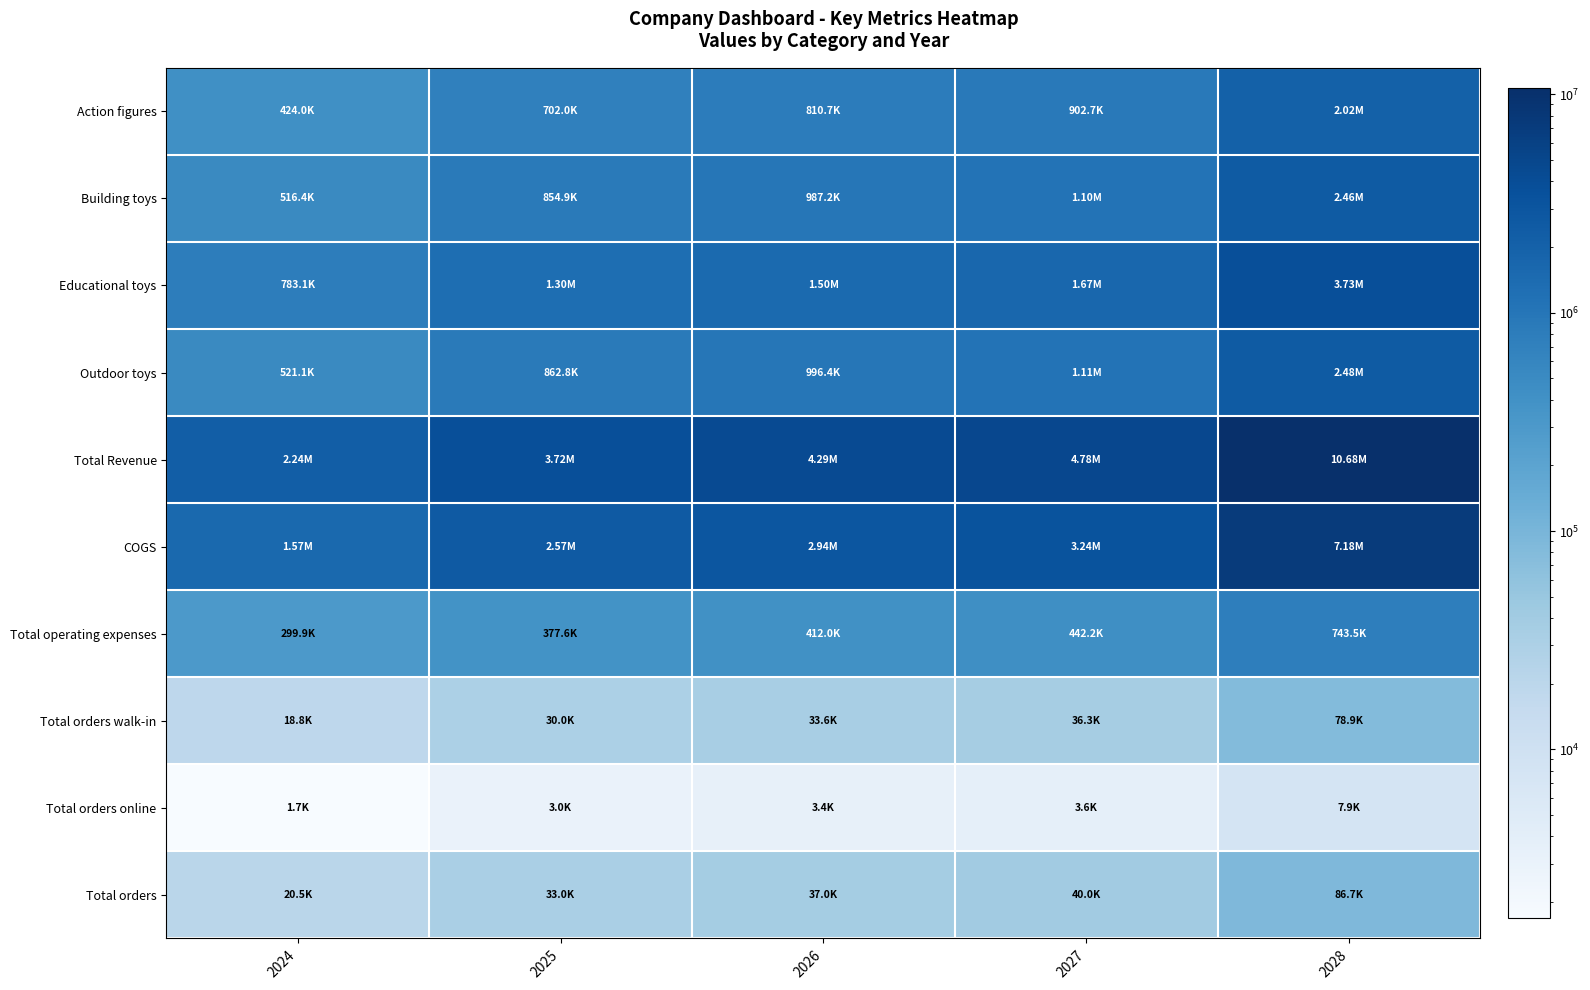

Which series has the widest spread of values?

Total Revenue